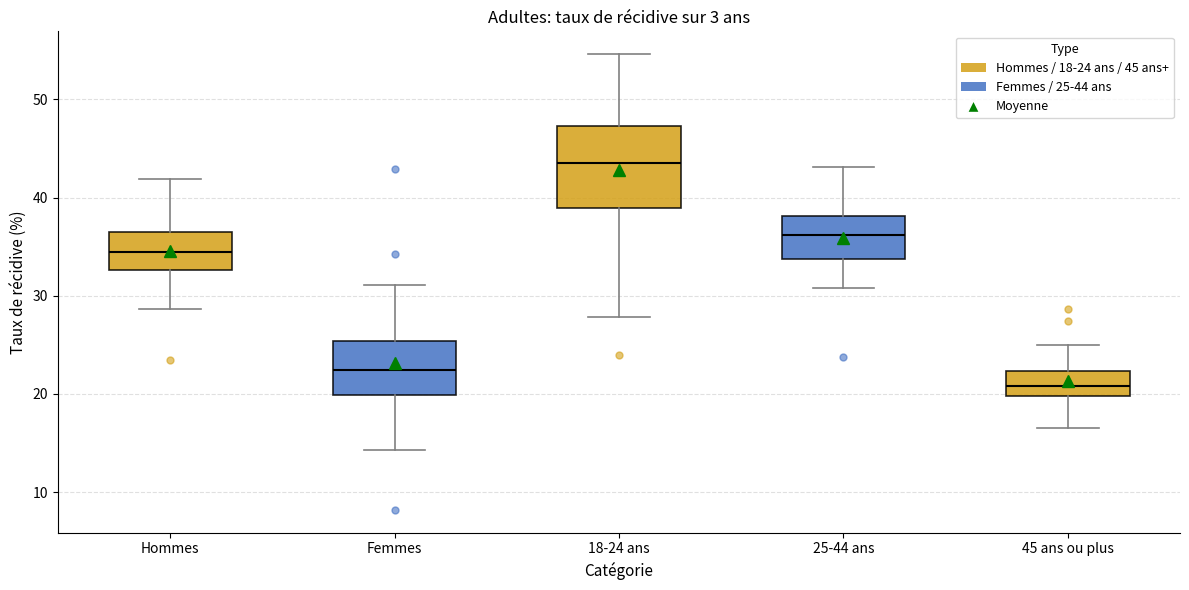

Reading left to right, transcribe this box plot: for each box, give where its median line is, the range the box spans, and where its two whiskers end, as read against the y-axis. The values are not printed on the chart, so give them approximately, as read against the axis.

Hommes: median 35, box 33 to 36, whiskers 29 to 42
Femmes: median 22, box 20 to 25, whiskers 14 to 31
18-24 ans: median 44, box 39 to 47, whiskers 28 to 55
25-44 ans: median 36, box 34 to 38, whiskers 31 to 43
45 ans ou plus: median 21, box 20 to 22, whiskers 17 to 25